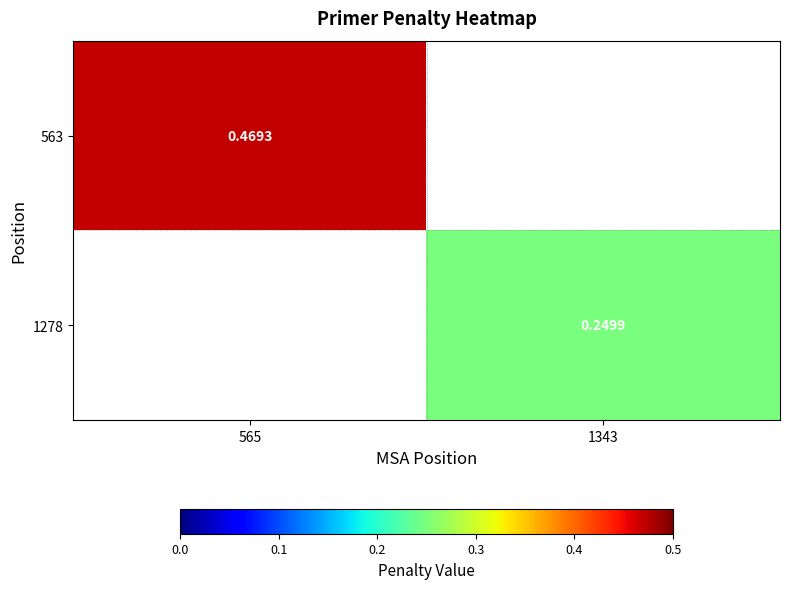

Which series has the largest range (max minus min)?

563